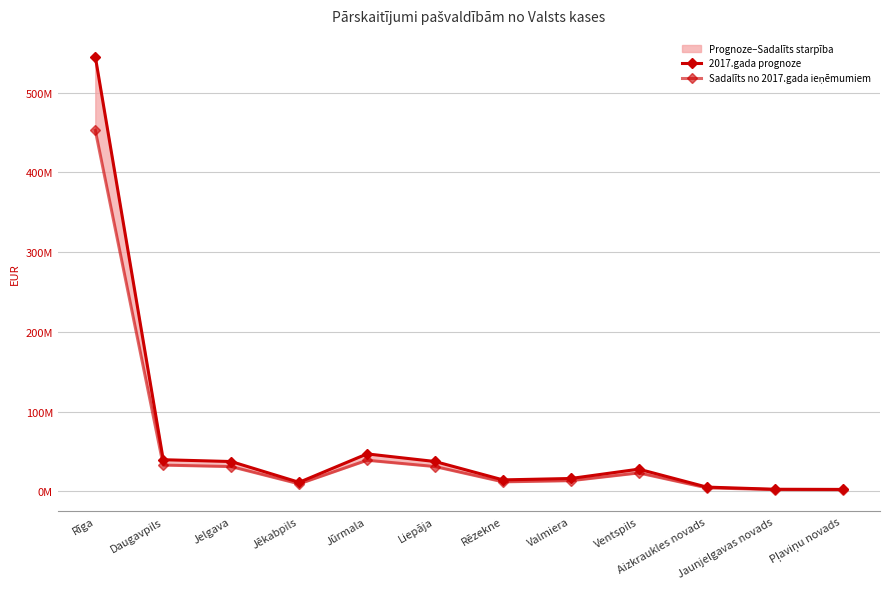

What is the sum of all Sadalīts no 2017.gada ieņēmumiem values?

654223856.1